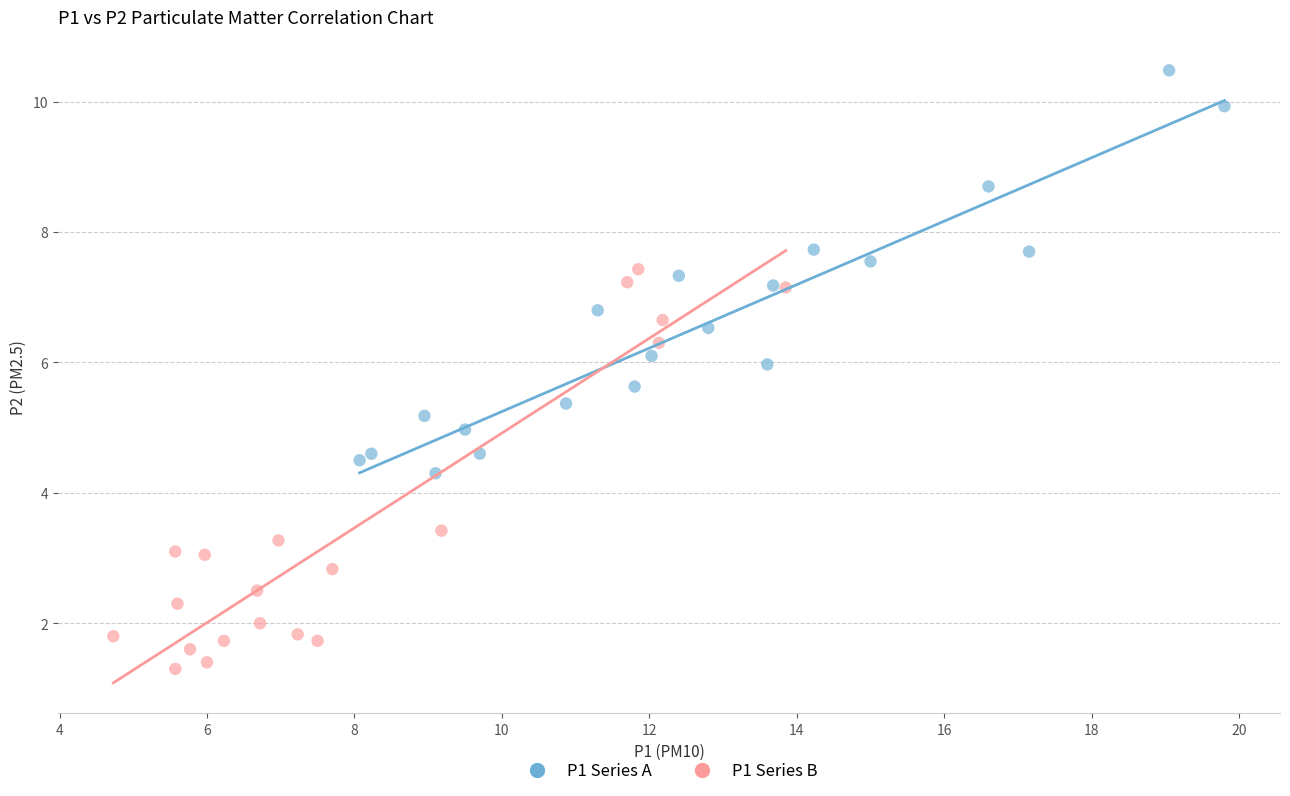

Which series contains the lowest Y value?

P1 Series B